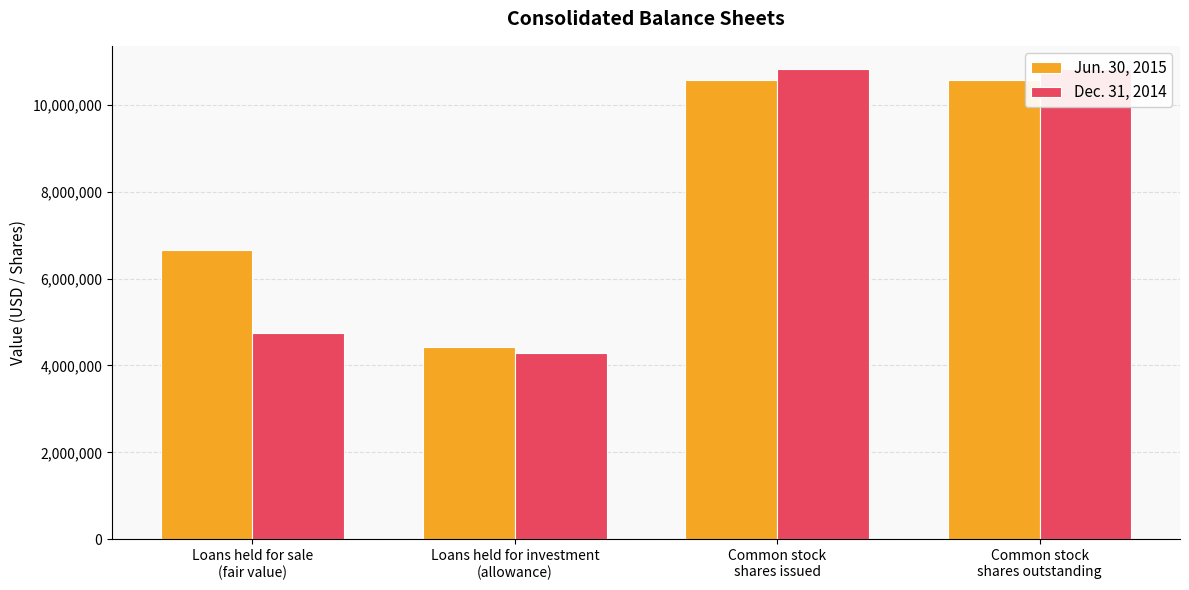

What is the total value across all series at Common stock
shares issued?

21385369